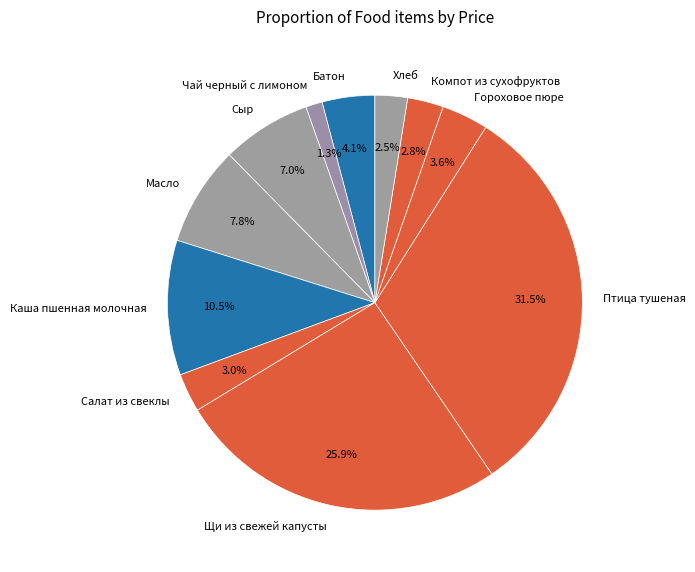

How many slices are in this pie chart?

11